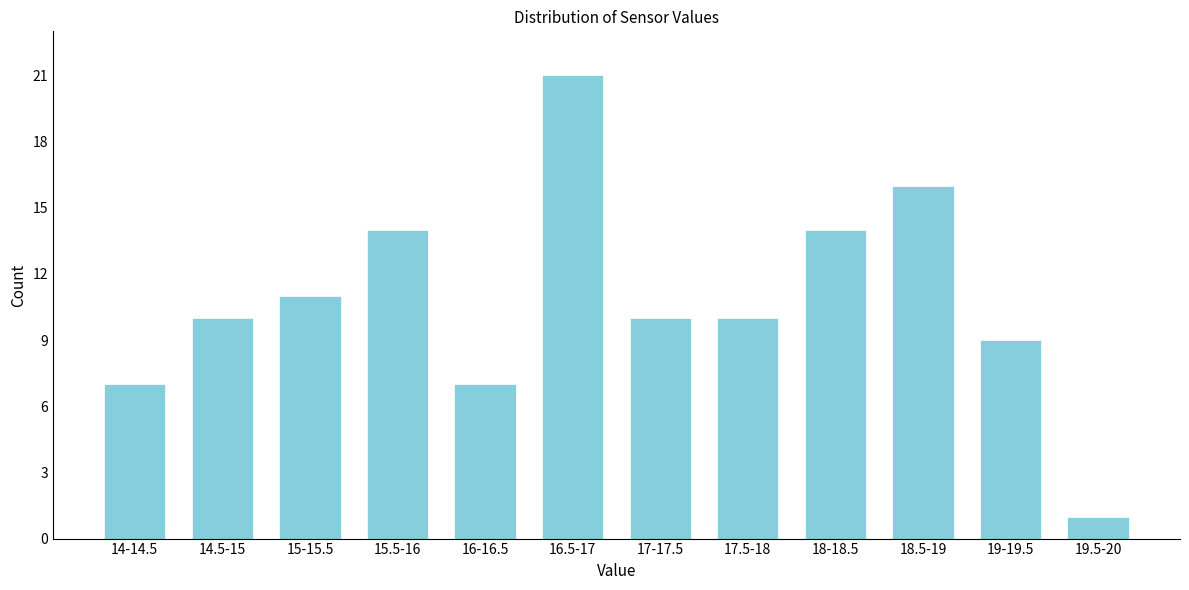

Reading left to right, what are all the values shown in this chart?

14-14.5=7	14.5-15=10	15-15.5=11	15.5-16=14	16-16.5=7	16.5-17=21	17-17.5=10	17.5-18=10	18-18.5=14	18.5-19=16	19-19.5=9	19.5-20=1